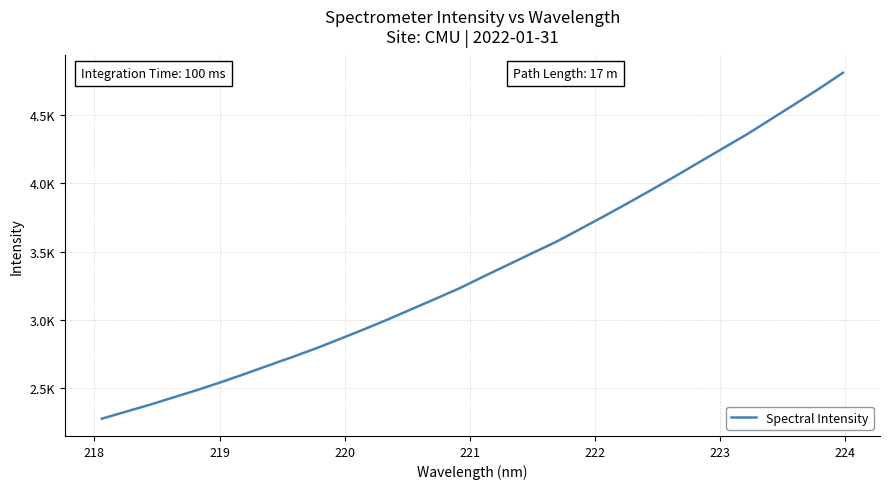

Does the chart have visible grid lines?

Yes